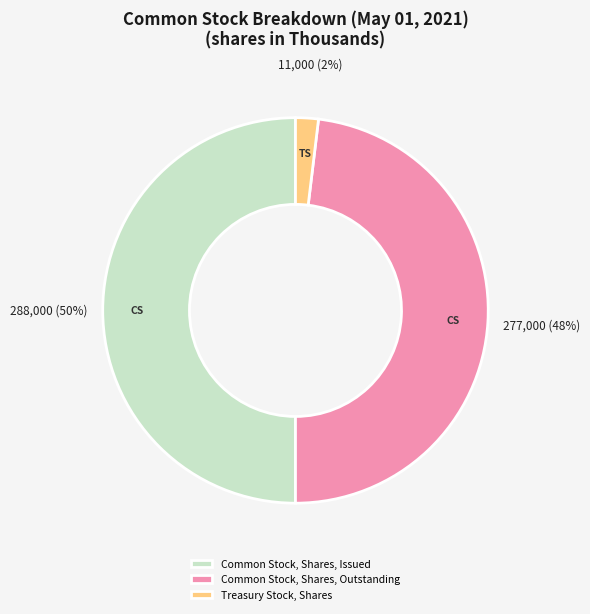

Rank the categories by value from highest to lowest.

Common Stock, Shares, Issued, Common Stock, Shares, Outstanding, Treasury Stock, Shares